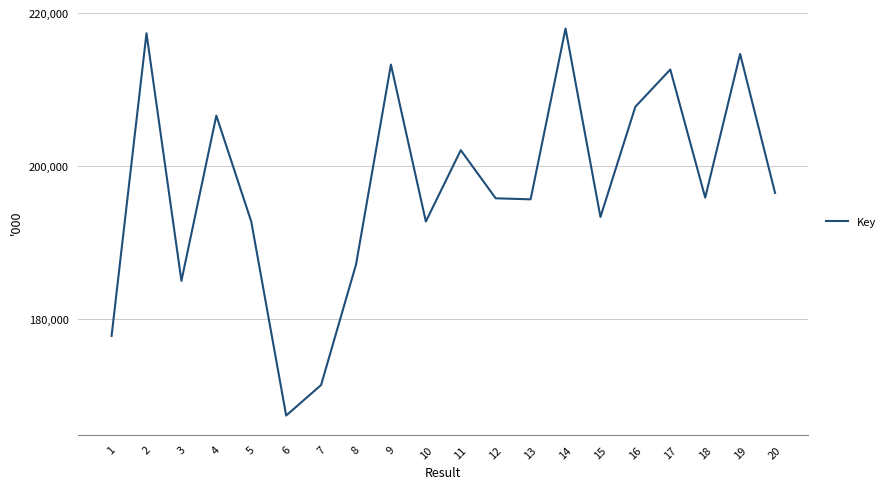

Is it true that the value at 4 is 131391.6?

False